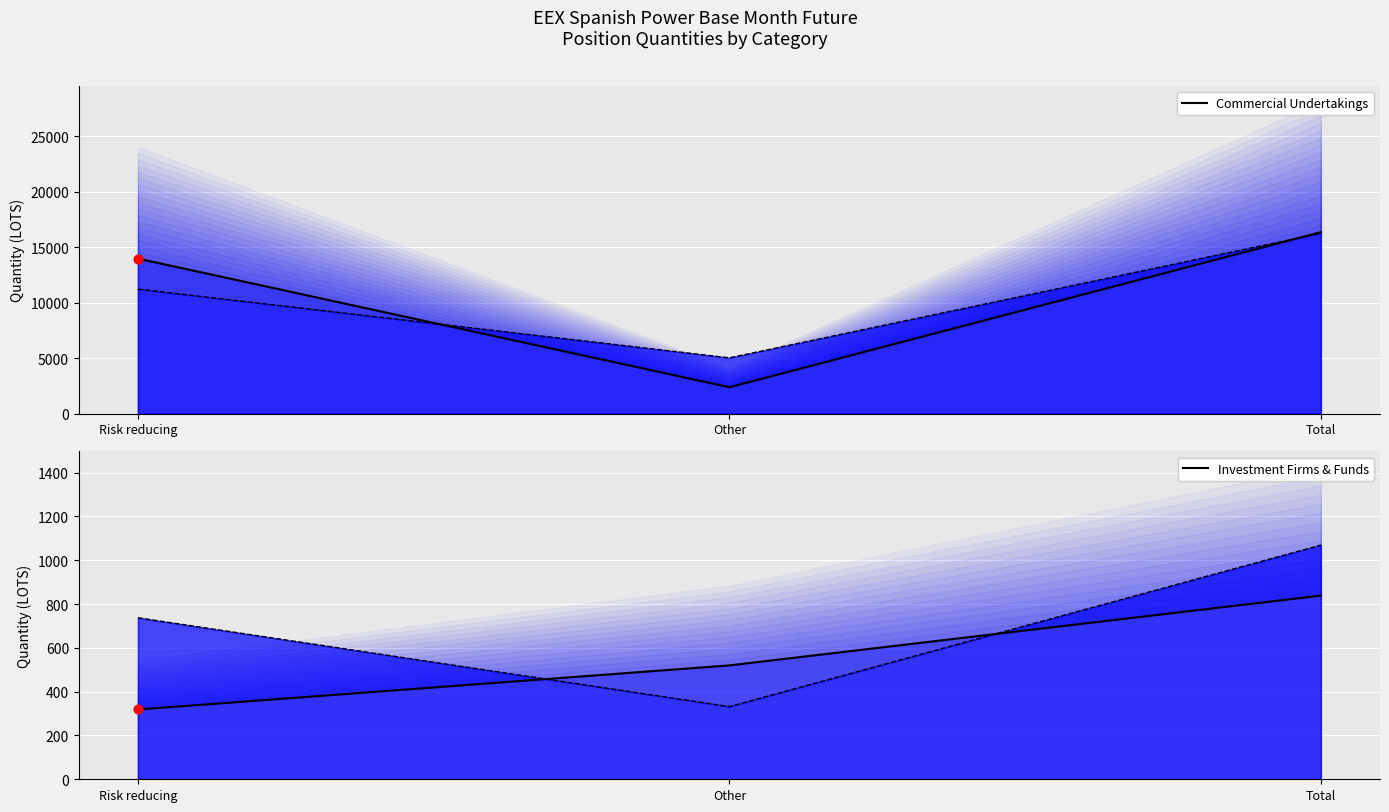

Is the value of Investment Firms Long (line) at Total greater than the value of Commercial Undertakings Long (line) at Risk reducing?

No